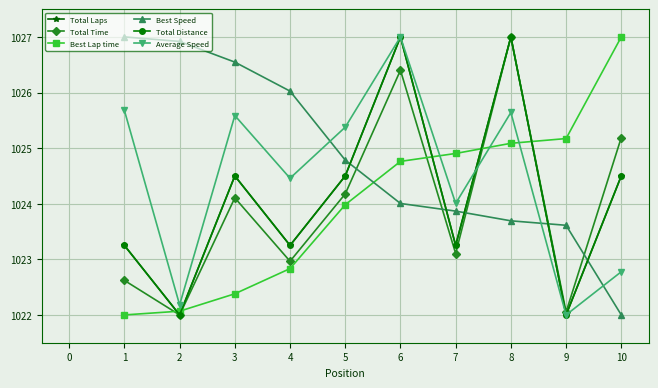

What is the value of the Average Speed point at the 2nd from the left?

1022.2